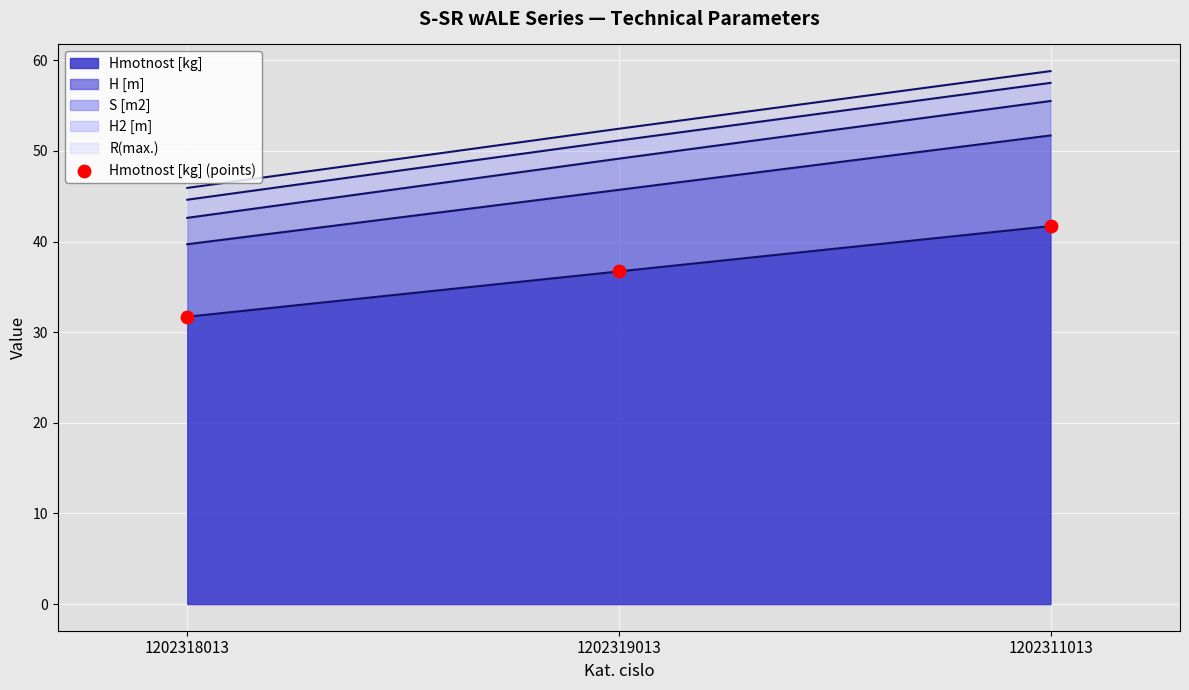

What is the change in value from 1202318013 to 1202311013?

+10.0